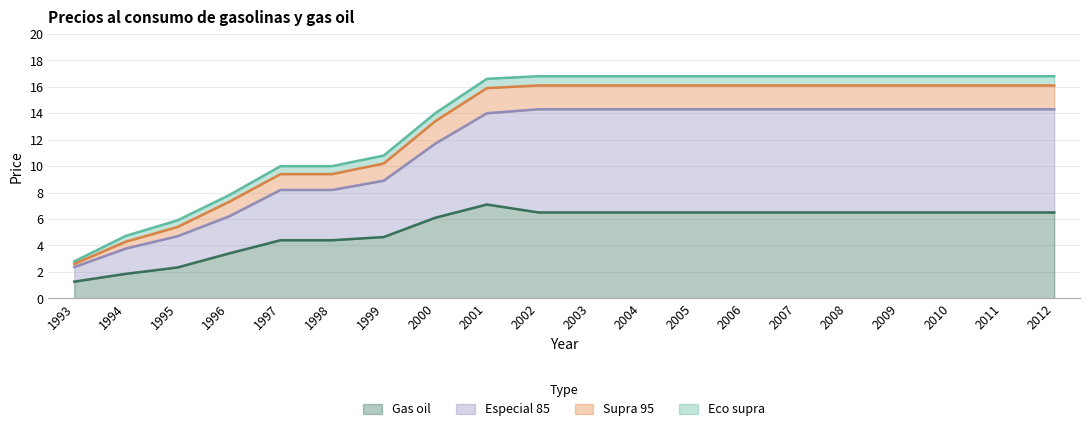

Reading left to right, list all the values displayed in this chart.

Supra 95: 1993=2.6	1994=4.3	1995=5.4	1996=7.3	1997=9.4	1998=9.4	1999=10.2	2000=13.4	2001=15.9	2002=16.1	2003=16.1	2004=16.1	2005=16.1	2006=16.1	2007=16.1	2008=16.1	2009=16.1	2010=16.1	2011=16.1	2012=16.1
Eco supra: 1993=2.8	1994=4.7	1995=5.9	1996=7.8	1997=10.0	1998=10.0	1999=10.8	2000=14.0	2001=16.6	2002=16.8	2003=16.8	2004=16.8	2005=16.8	2006=16.8	2007=16.8	2008=16.8	2009=16.8	2010=16.8	2011=16.8	2012=16.8
Especial 85: 1993=2.4	1994=3.8	1995=4.7	1996=6.2	1997=8.2	1998=8.2	1999=8.9	2000=11.7	2001=14.0	2002=14.3	2003=14.3	2004=14.3	2005=14.3	2006=14.3	2007=14.3	2008=14.3	2009=14.3	2010=14.3	2011=14.3	2012=14.3
Gas oil: 1993=1.3	1994=1.9	1995=2.3	1996=3.4	1997=4.4	1998=4.4	1999=4.6	2000=6.1	2001=7.1	2002=6.5	2003=6.5	2004=6.5	2005=6.5	2006=6.5	2007=6.5	2008=6.5	2009=6.5	2010=6.5	2011=6.5	2012=6.5